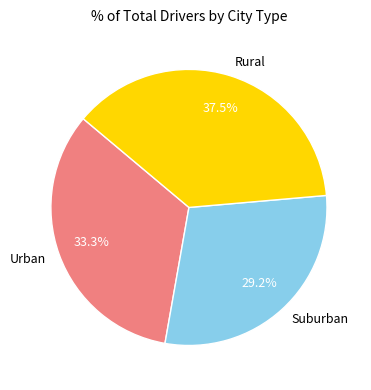

What portion of the pie excludes Urban?

66.7%